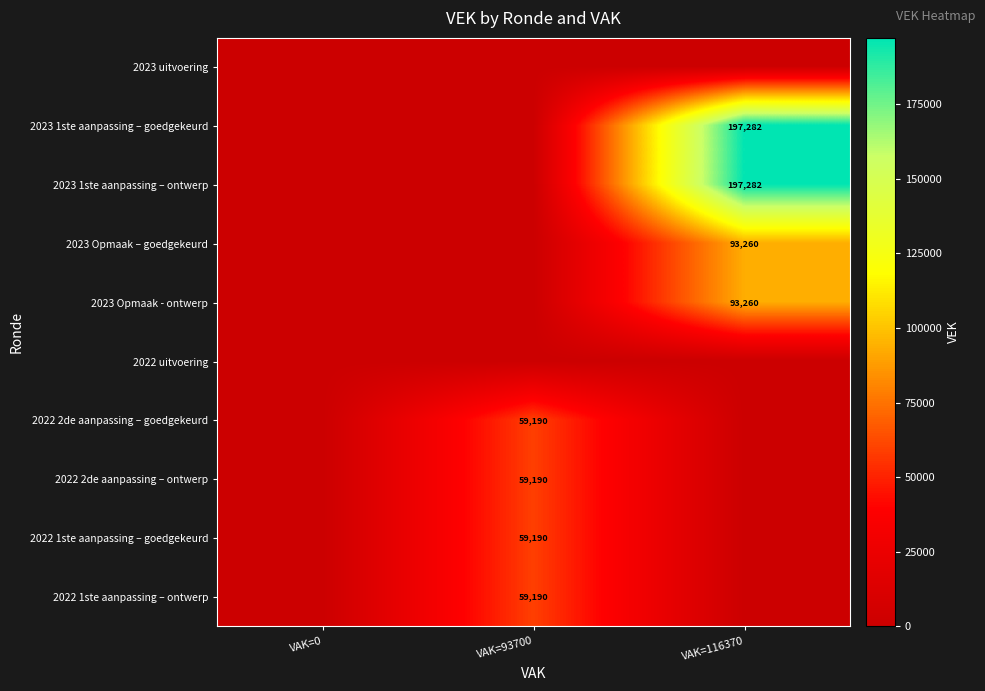

Is it true that 2022 2de aanpassing – ontwerp equals 93861 at VAK=93700?

False